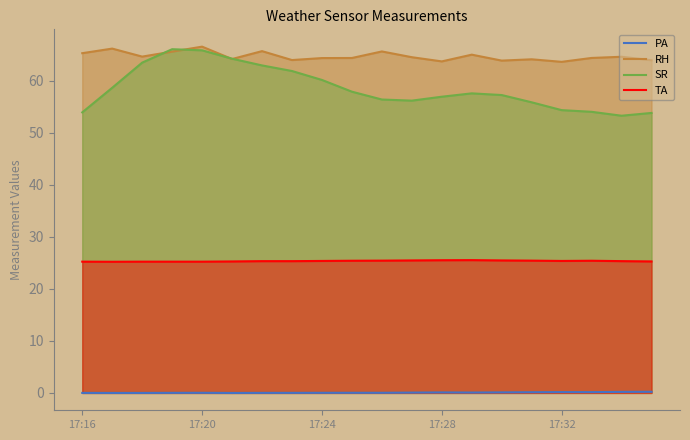

Reading left to right, list all the values displayed in this chart.

PA: 0.0	0.0	0.0	0.0	0.0	0.0	0.0	0.0	0.0	0.0	0.0	0.1	0.1	0.1	0.1	0.1	0.2	0.2	0.2	0.2
RH: 65.3	66.2	64.7	65.6	66.6	64.2	65.7	64.0	64.4	64.4	65.6	64.5	63.7	65.0	63.9	64.1	63.6	64.4	64.6	64.0
SR: 53.9	58.7	63.5	66.1	65.9	64.2	63.0	61.9	60.2	57.9	56.4	56.2	56.9	57.6	57.3	55.9	54.4	54.0	53.3	53.8
TA: 25.2	25.2	25.2	25.2	25.2	25.3	25.3	25.3	25.4	25.4	25.4	25.5	25.5	25.5	25.5	25.4	25.4	25.4	25.3	25.3